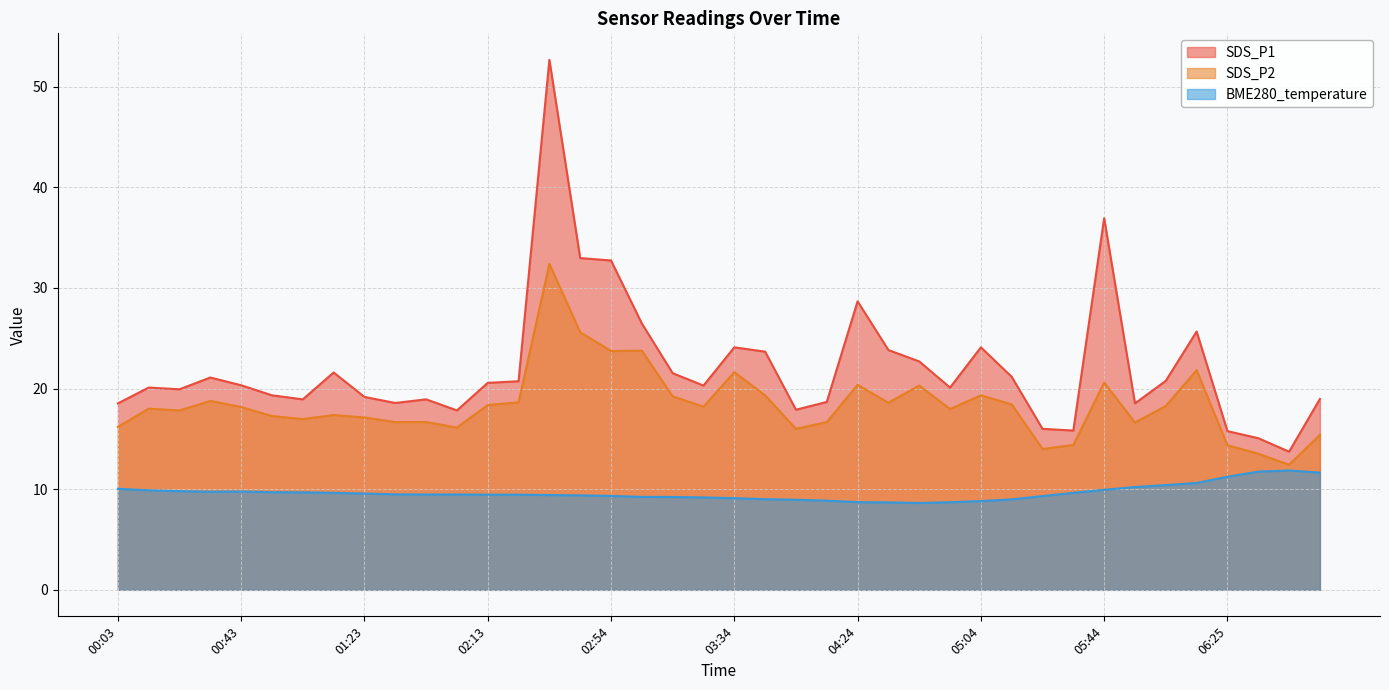

Reading left to right, extract all data points from this chart.

SDS_P1: 00:03=18.5	00:13=20.1	00:23=19.9	00:33=21.1	00:43=20.3	00:53=19.3	01:03=18.9	01:13=21.6	01:23=19.2	01:43=18.6	01:53=18.9	02:03=17.8	02:13=20.6	02:23=20.7	02:34=52.7	02:44=33.0	02:54=32.7	03:04=26.5	03:14=21.5	03:24=20.3	03:34=24.1	03:44=23.7	03:54=17.9	04:04=18.7	04:24=28.7	04:34=23.8	04:44=22.7	04:54=20.1	05:04=24.1	05:14=21.2	05:24=16.0	05:34=15.8	05:44=36.9	05:54=18.5	06:05=20.8	06:15=25.7	06:25=15.8	06:35=15.1	06:45=13.7	06:55=19.0
SDS_P2: 00:03=16.2	00:13=18.0	00:23=17.8	00:33=18.8	00:43=18.2	00:53=17.3	01:03=17.0	01:13=17.4	01:23=17.1	01:43=16.7	01:53=16.7	02:03=16.1	02:13=18.4	02:23=18.6	02:34=32.4	02:44=25.6	02:54=23.7	03:04=23.8	03:14=19.2	03:24=18.2	03:34=21.6	03:44=19.3	03:54=16.0	04:04=16.7	04:24=20.4	04:34=18.6	04:44=20.3	04:54=18.0	05:04=19.3	05:14=18.4	05:24=14.0	05:34=14.4	05:44=20.6	05:54=16.6	06:05=18.3	06:15=21.8	06:25=14.4	06:35=13.5	06:45=12.4	06:55=15.4
BME280_temperature: 00:03=10.0	00:13=9.9	00:23=9.8	00:33=9.8	00:43=9.8	00:53=9.7	01:03=9.7	01:13=9.6	01:23=9.6	01:43=9.5	01:53=9.5	02:03=9.5	02:13=9.5	02:23=9.5	02:34=9.4	02:44=9.4	02:54=9.3	03:04=9.2	03:14=9.2	03:24=9.2	03:34=9.1	03:44=9.0	03:54=8.9	04:04=8.9	04:24=8.7	04:34=8.7	04:44=8.6	04:54=8.7	05:04=8.8	05:14=9.0	05:24=9.3	05:34=9.6	05:44=9.9	05:54=10.2	06:05=10.4	06:15=10.6	06:25=11.2	06:35=11.8	06:45=11.9	06:55=11.7